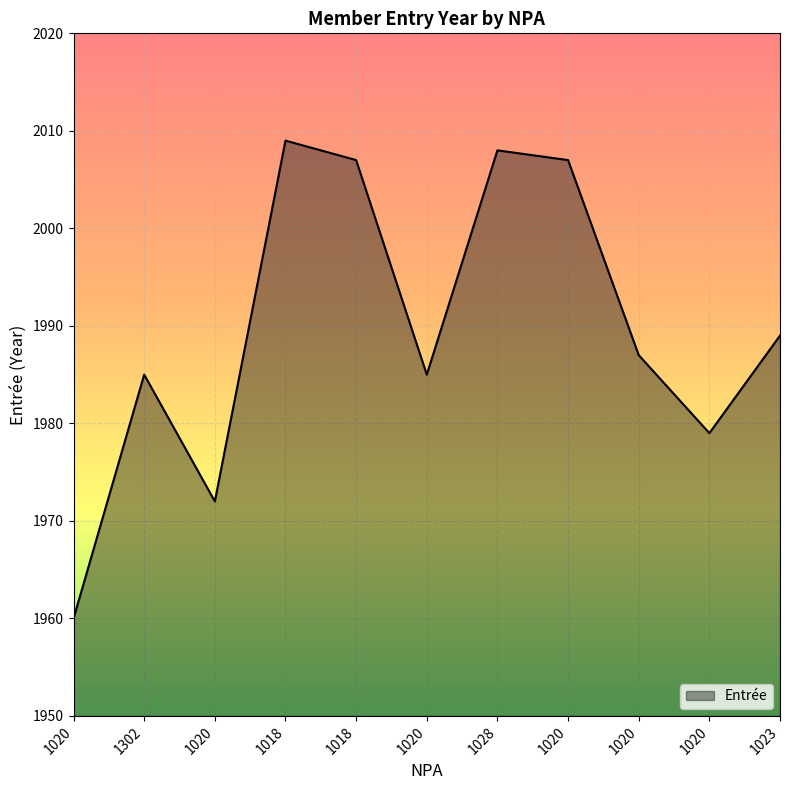

True or false: the data shows 502 at 1023.

False